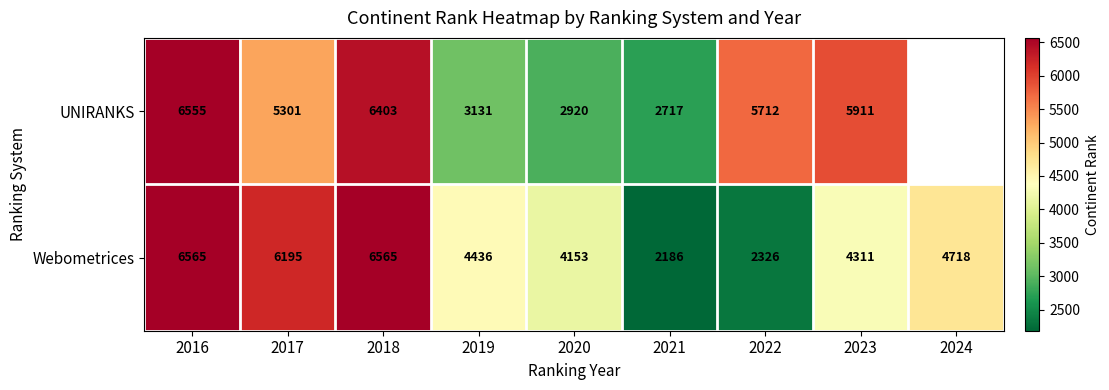

What value does the Webometrices series have at 2020?

4153